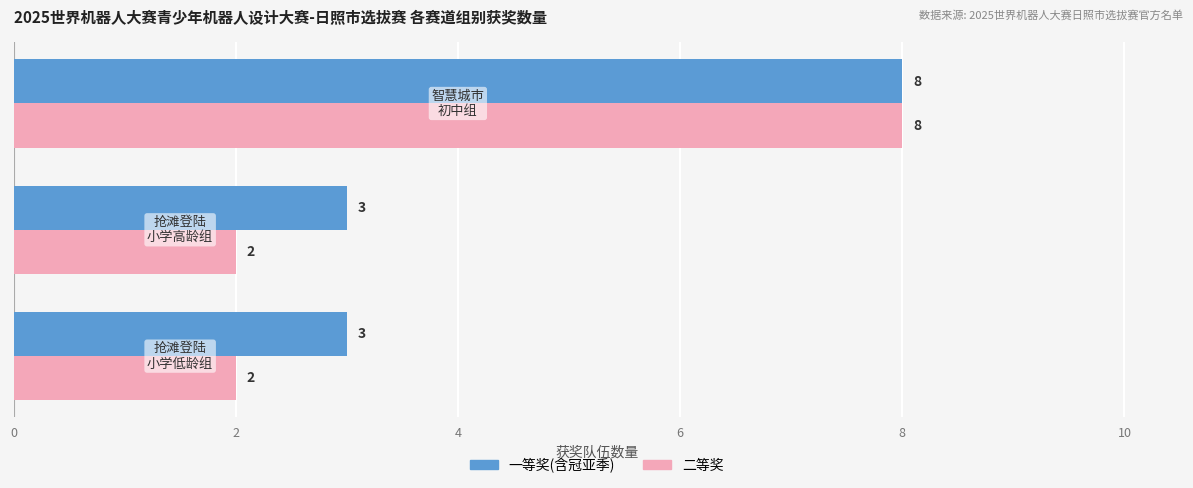

Count the 一等奖(含冠亚季) values in the range 3 to 8.

3